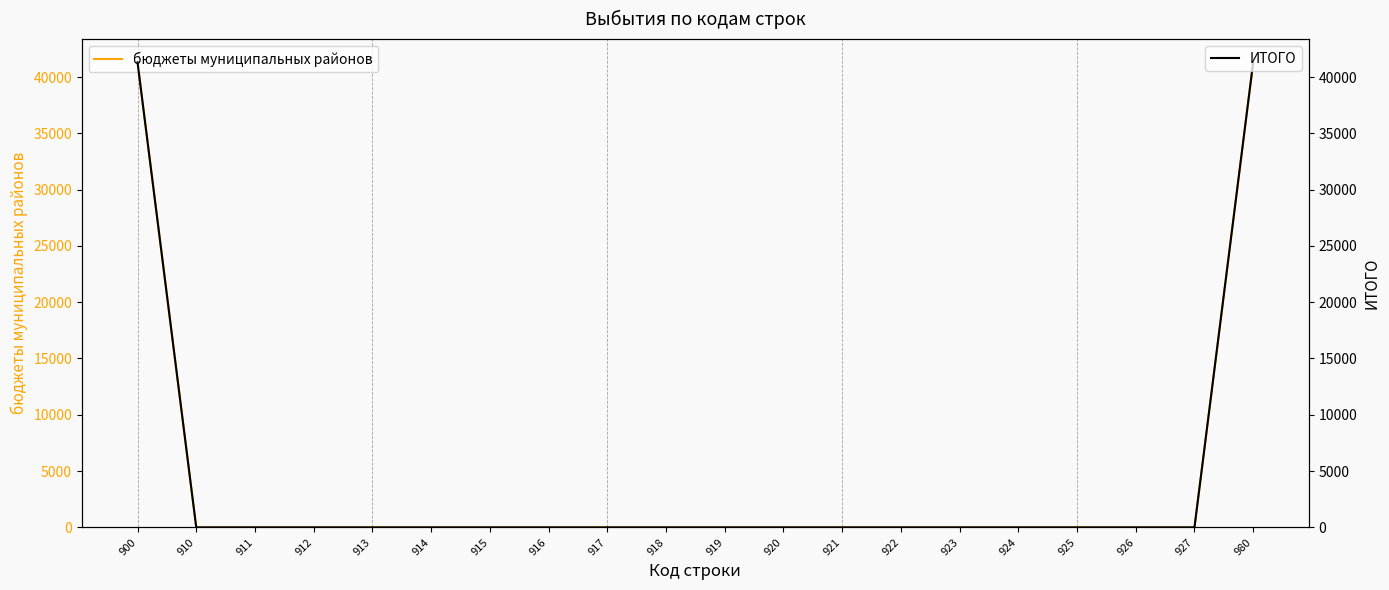

Reading left to right, extract all data points from this chart.

бюджеты муниципальных районов: 900=41298.6	910=0.0	911=0.0	912=0.0	913=0.0	914=0.0	915=0.0	916=0.0	917=0.0	918=0.0	919=0.0	920=0.0	921=0.0	922=0.0	923=0.0	924=0.0	925=0.0	926=0.0	927=0.0	980=41298.6
ИТОГО: 900=41298.6	910=0.0	911=0.0	912=0.0	913=0.0	914=0.0	915=0.0	916=0.0	917=0.0	918=0.0	919=0.0	920=0.0	921=0.0	922=0.0	923=0.0	924=0.0	925=0.0	926=0.0	927=0.0	980=41298.6